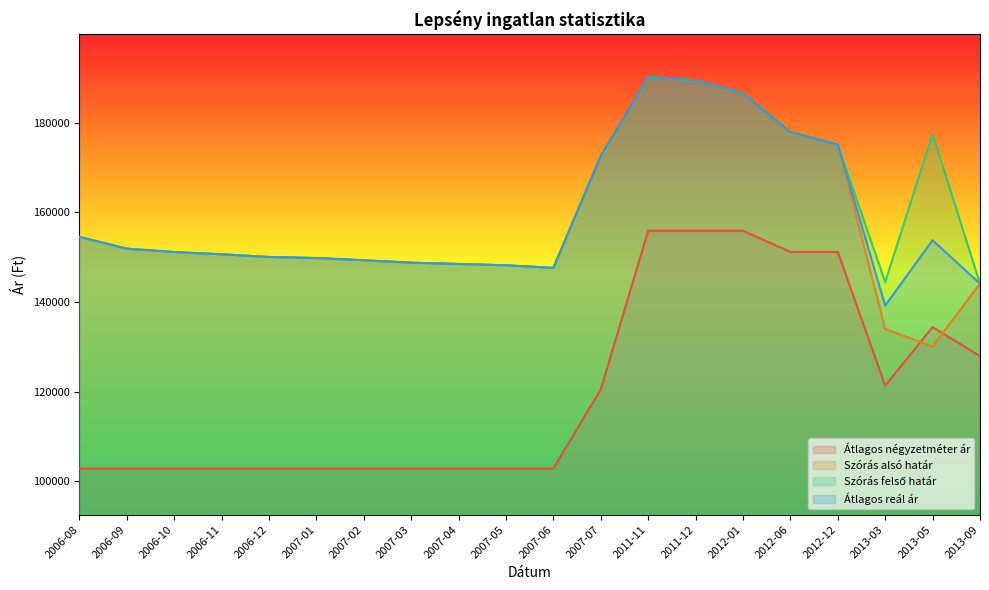

Rank the series by their maximum value, from highest to lowest.

Szórás alsó határ, Szórás felső határ, Átlagos reál ár, Átlagos négyzetméter ár